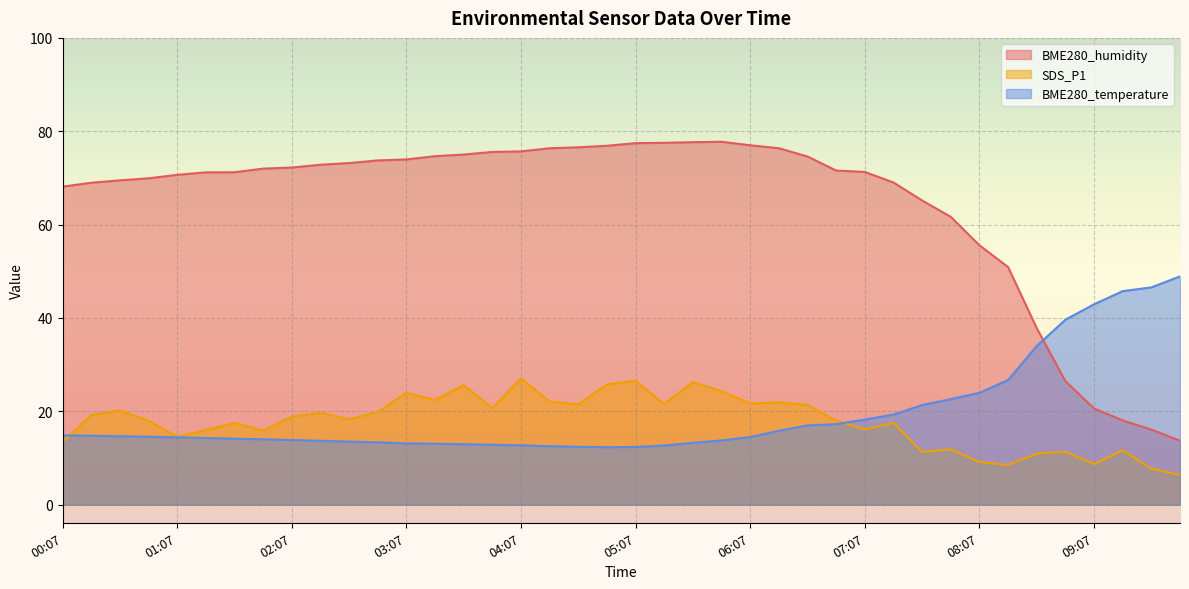

What is the sum of the SDS_P1 values at 08:07 and 07:22?

26.7